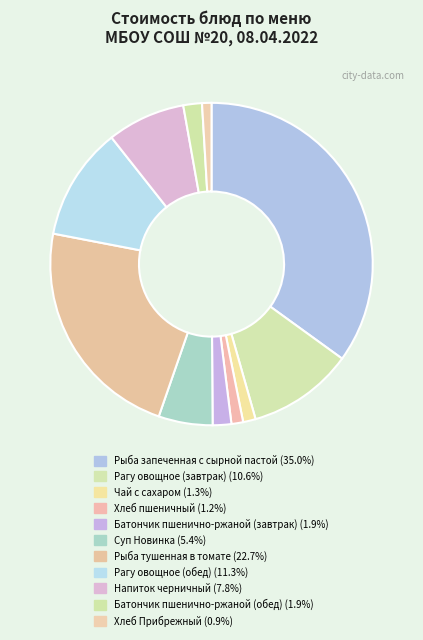

Approximately how many times larger is the value at Рыба запеченная с сырной пастой compared to Чай с сахаром?

27.8